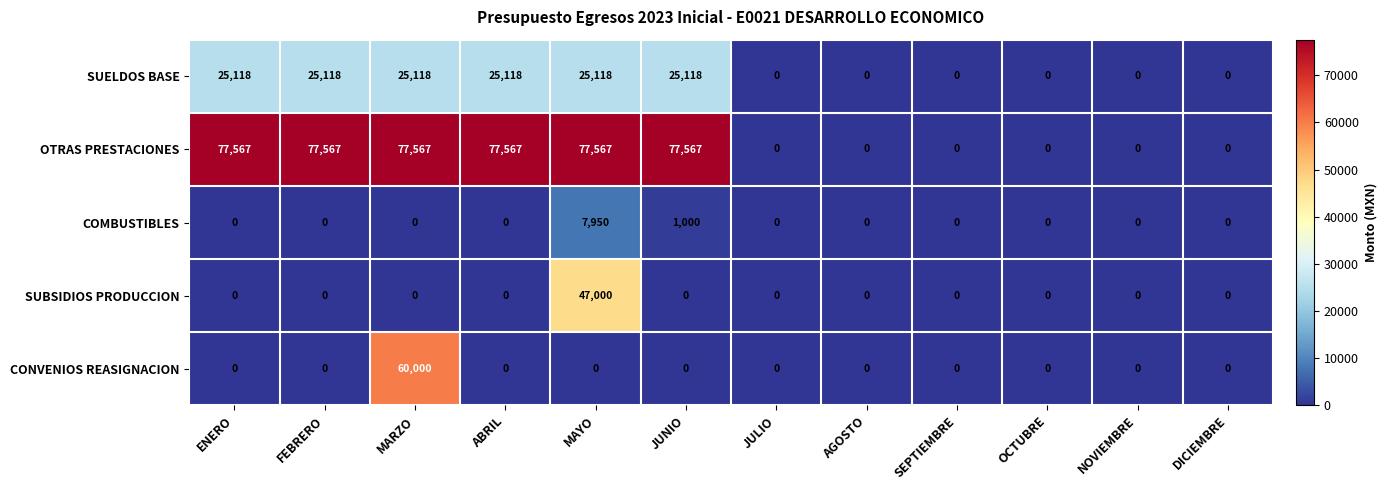

At how many categories does at least one series exceed 2689?

6